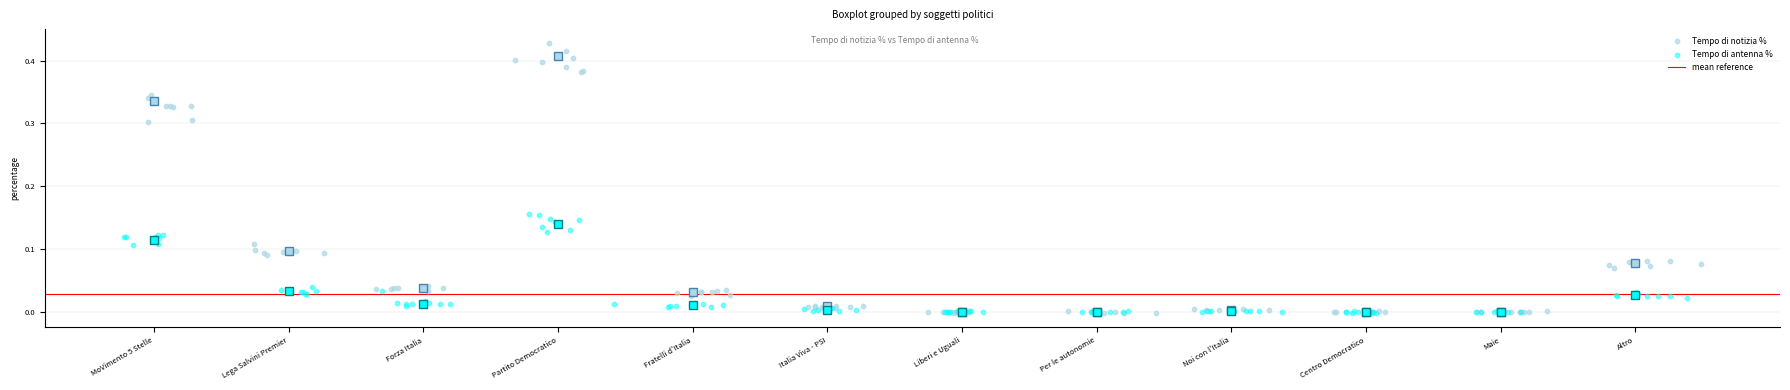

Which series has the widest spread of Y values?

Tempo di notizia %